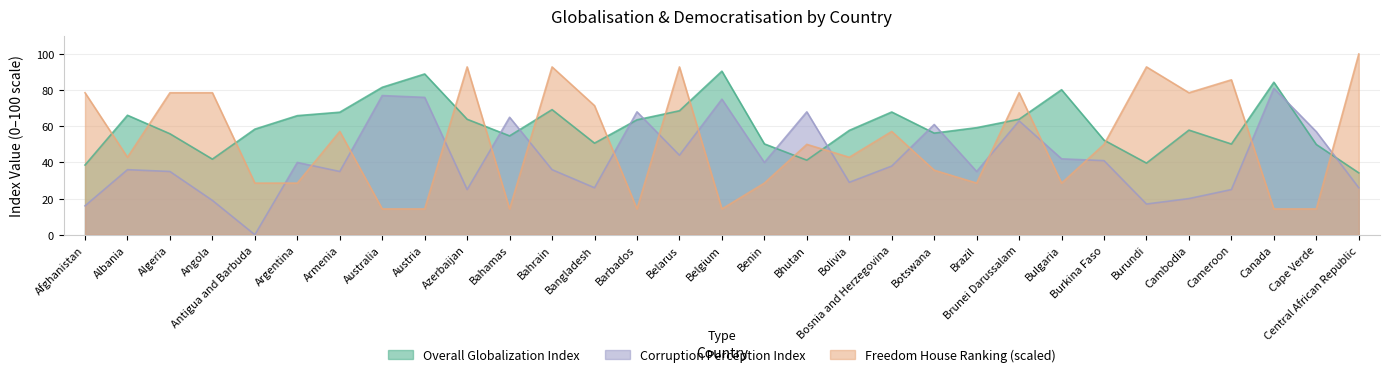

What is the label of the 20th point from the right?

Bahrain